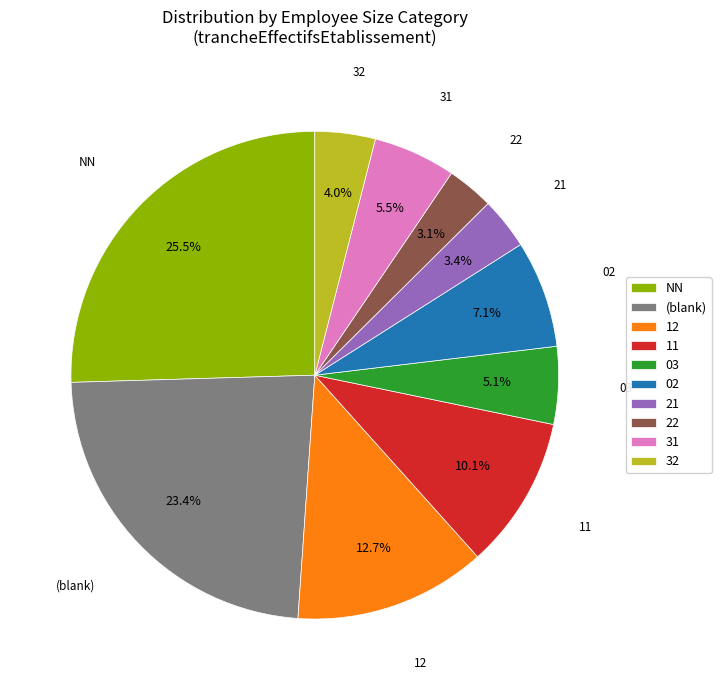

How many segments does this pie chart have?

10